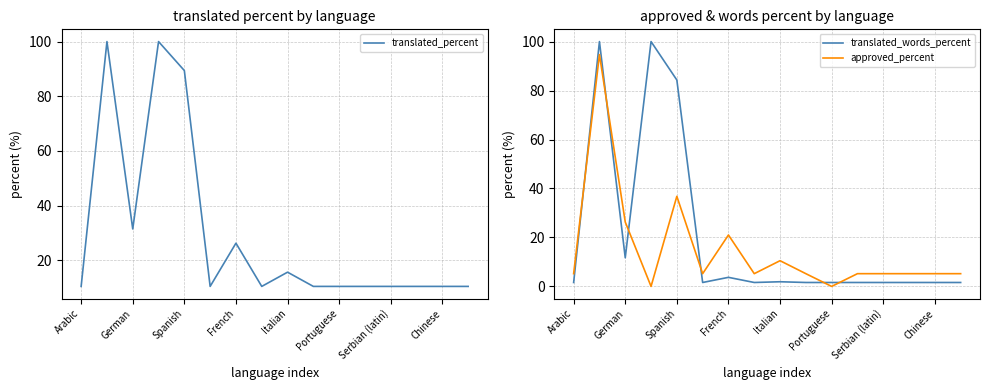

Is this an area chart (filled region under the line)?

No